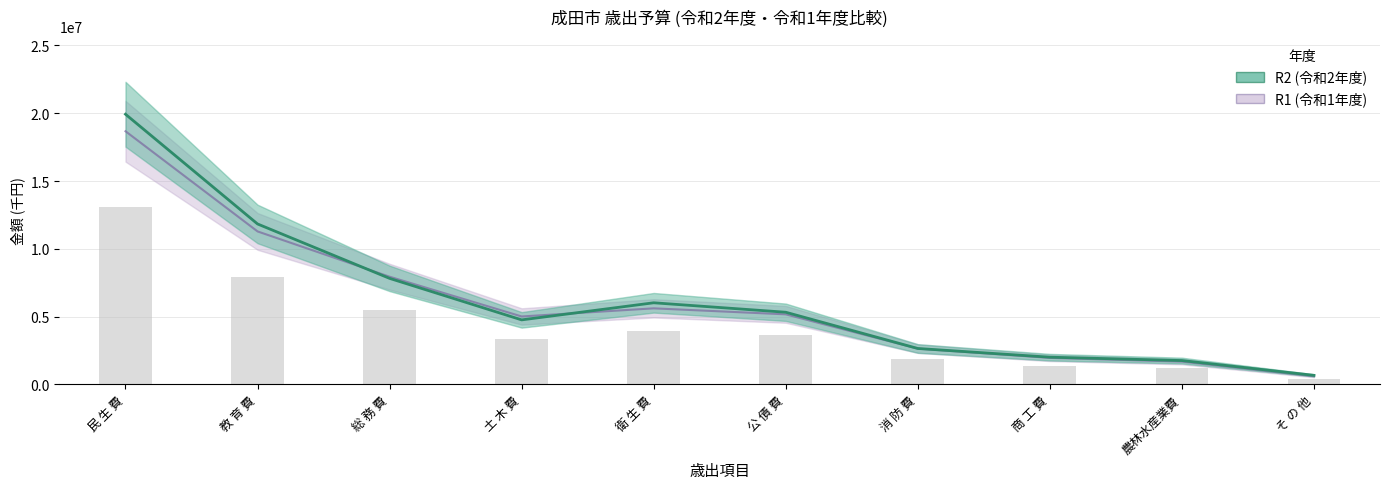

Are the bars grouped side by side (vs. stacked)?

Yes